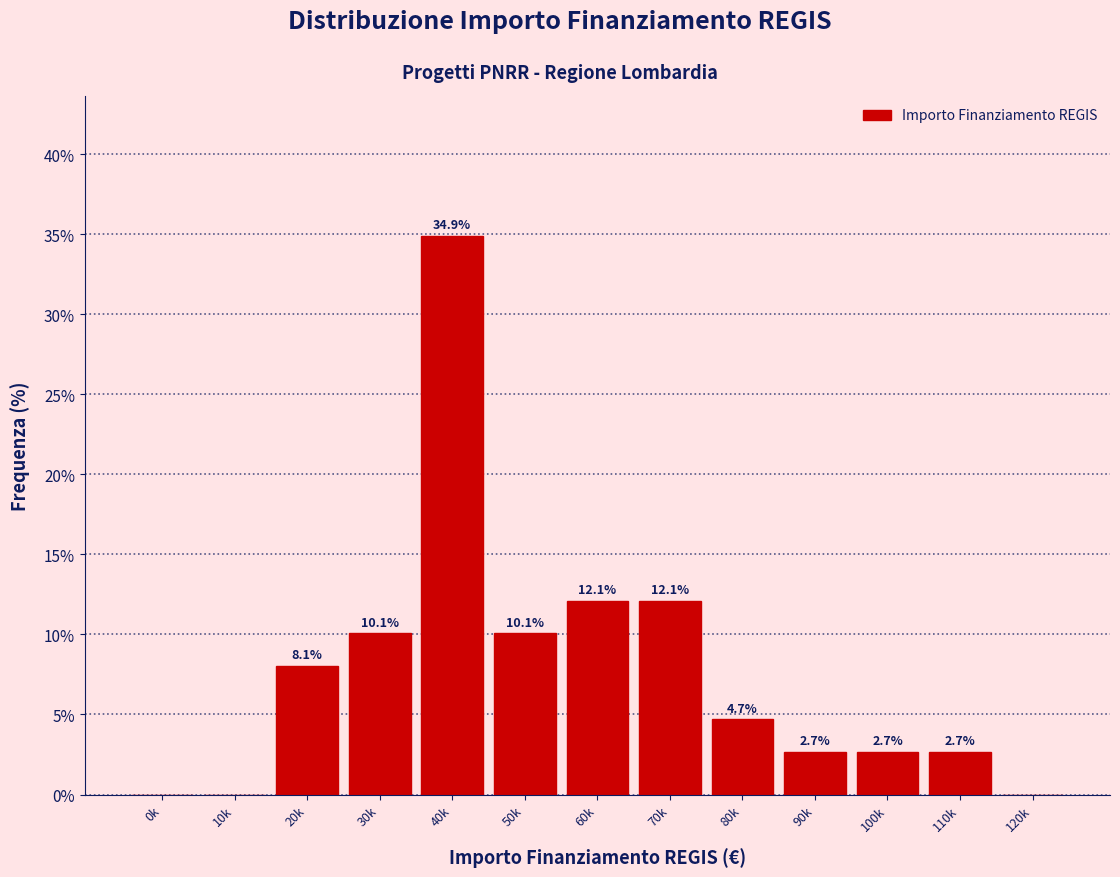

Reading left to right, transcribe all the data shown in this chart.

0k=0.0	10k=0.0	20k=8.1	30k=10.1	40k=34.9	50k=10.1	60k=12.1	70k=12.1	80k=4.7	90k=2.7	100k=2.7	110k=2.7	120k=0.0